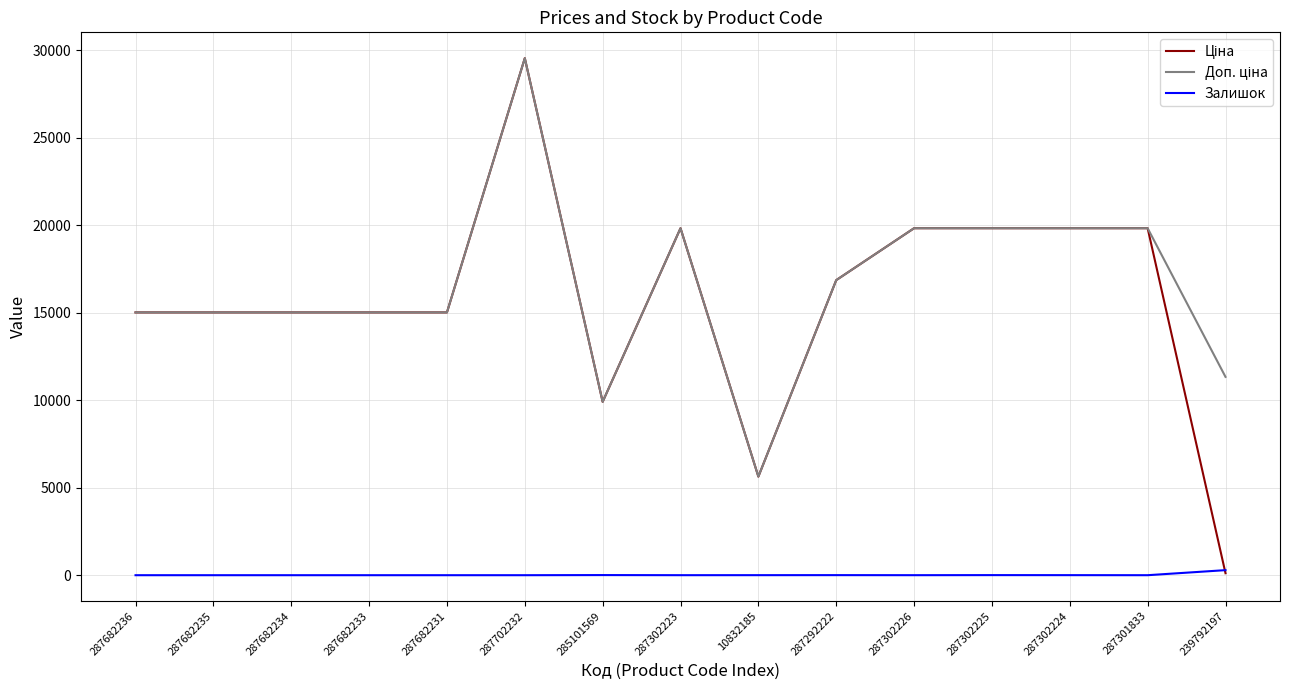

Does the chart have visible grid lines?

Yes